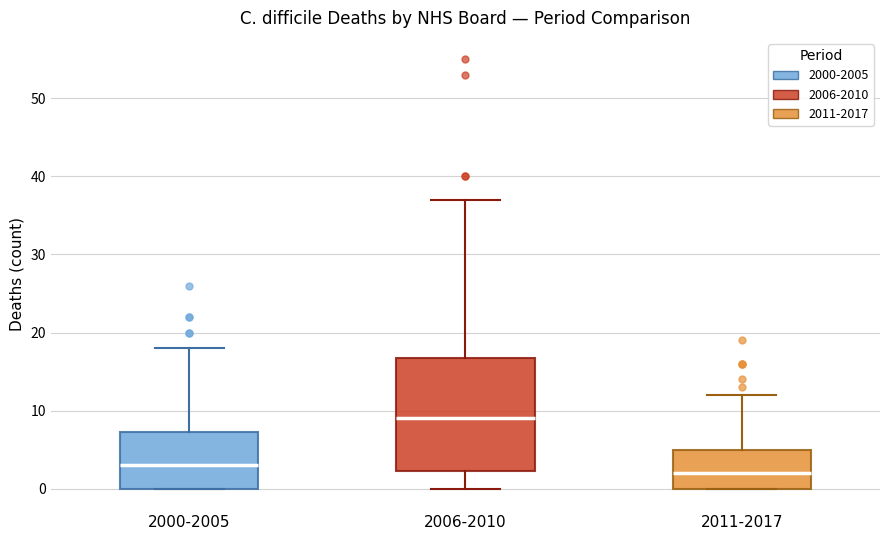

Reading left to right, transcribe this box plot: for each box, give where its median line is, the range the box spans, and where its two whiskers end, as read against the y-axis. The values are not printed on the chart, so give them approximately, as read against the axis.

2000-2005: median 3, box 0 to 7, whiskers 0 to 18
2006-2010: median 9, box 2 to 17, whiskers 0 to 37
2011-2017: median 2, box 0 to 5, whiskers 0 to 12